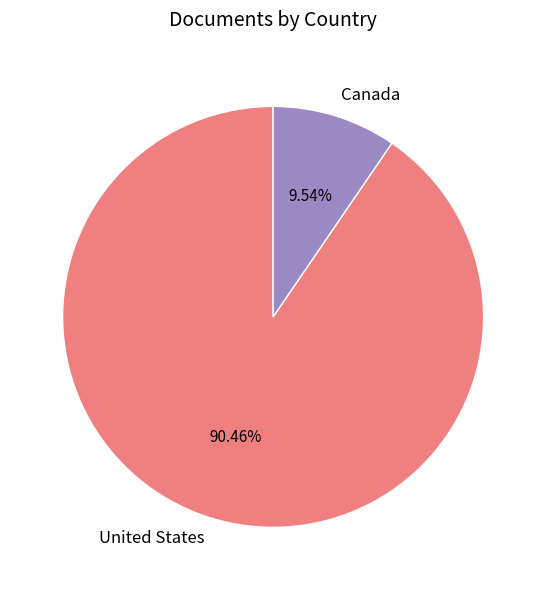

Count the number of slices in the pie.

2